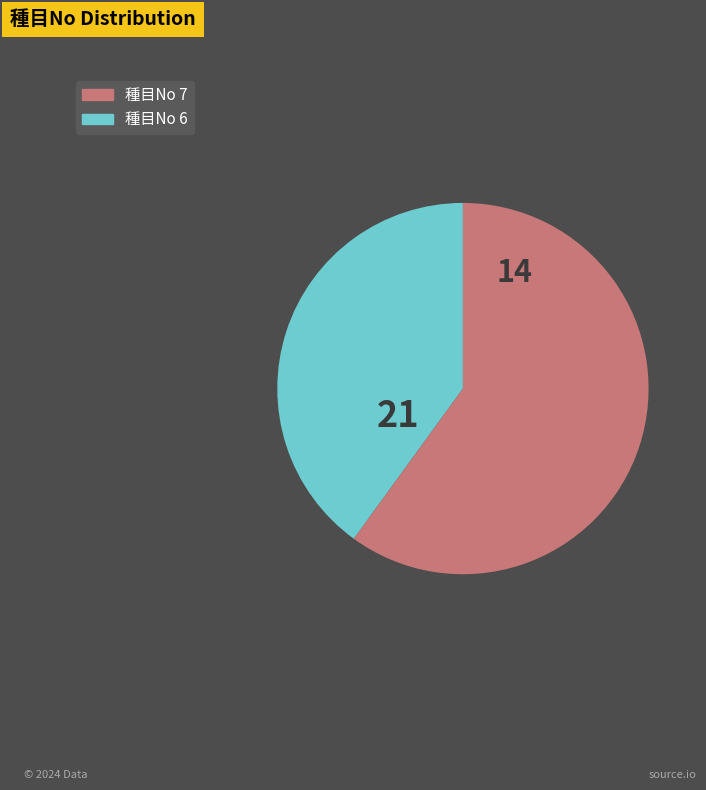

Is there any slice that represents more than half of the pie?

Yes